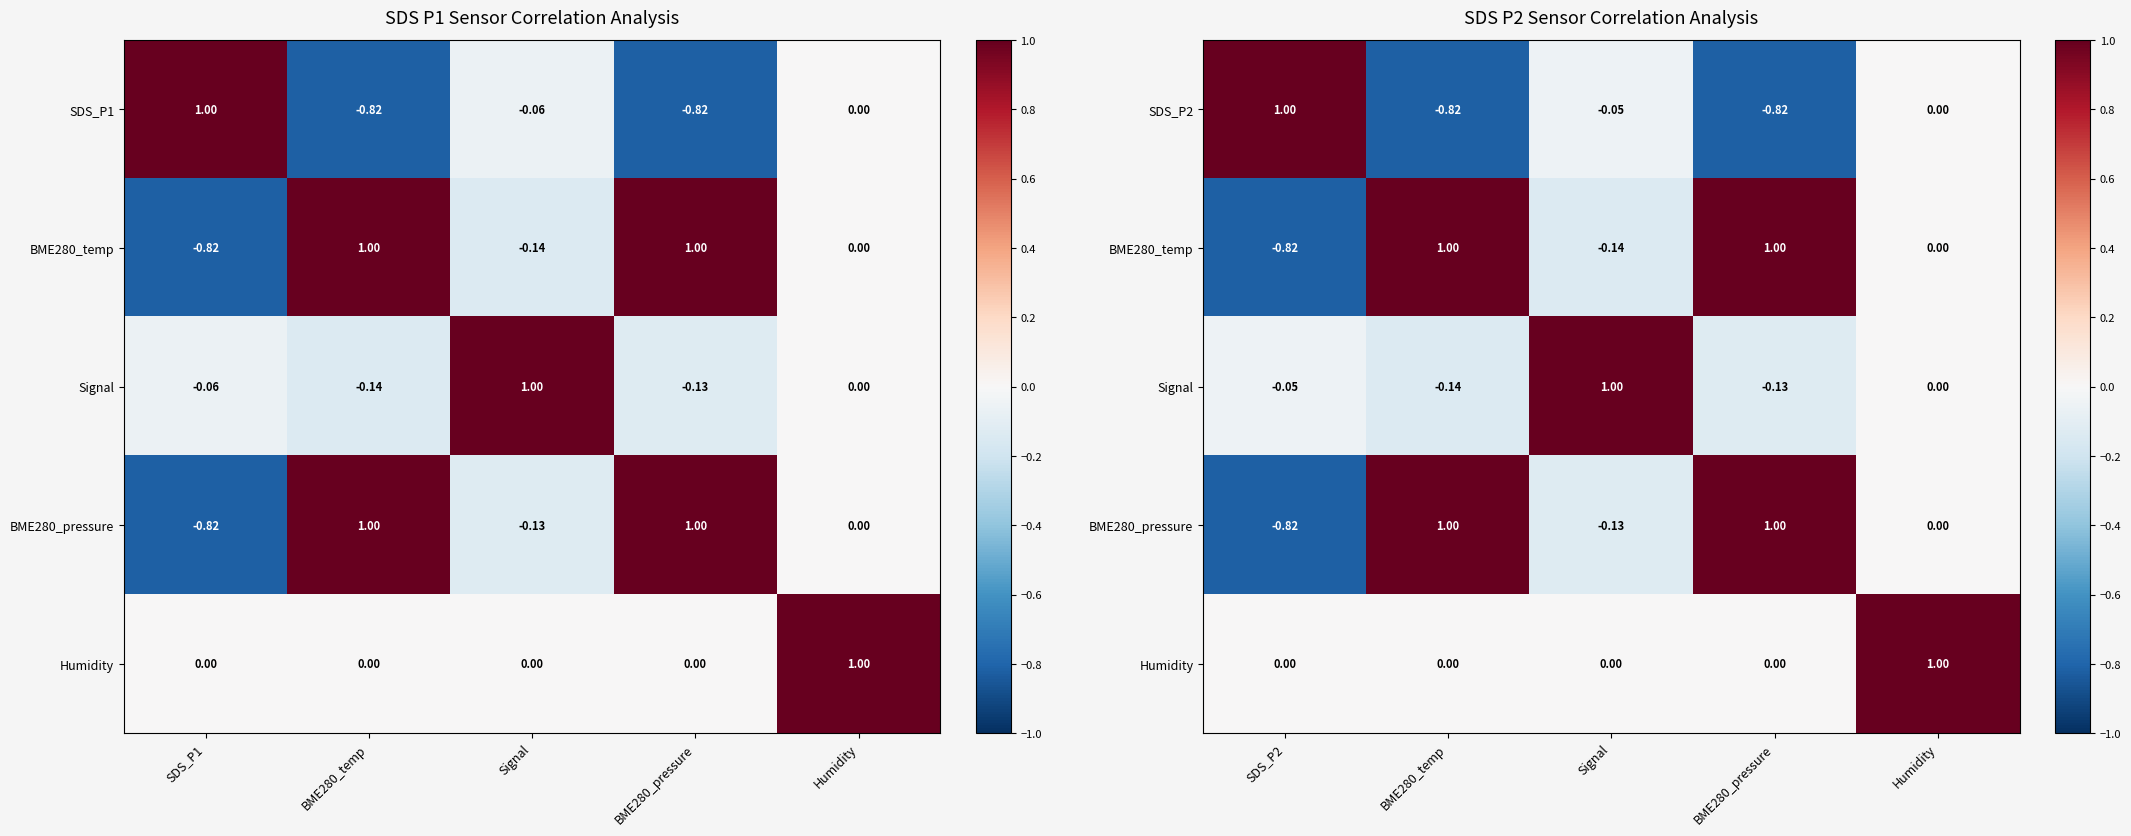

At which label is Signal closest to 0?

Humidity